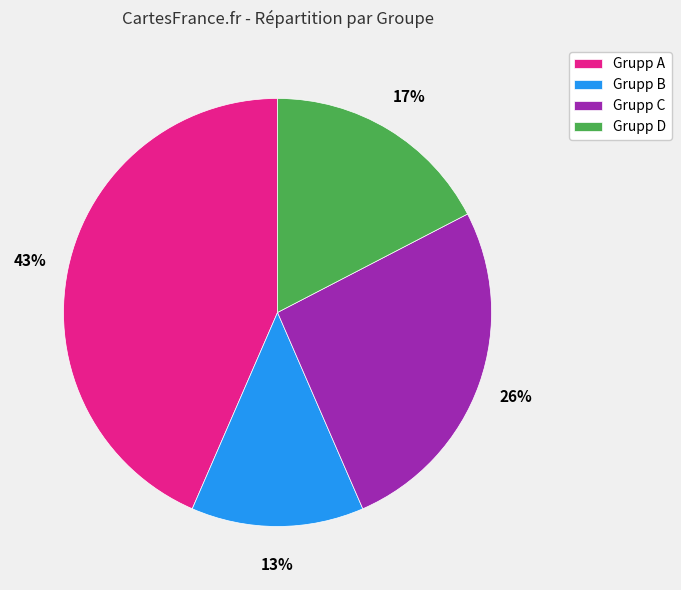

How many slices are in this pie chart?

4